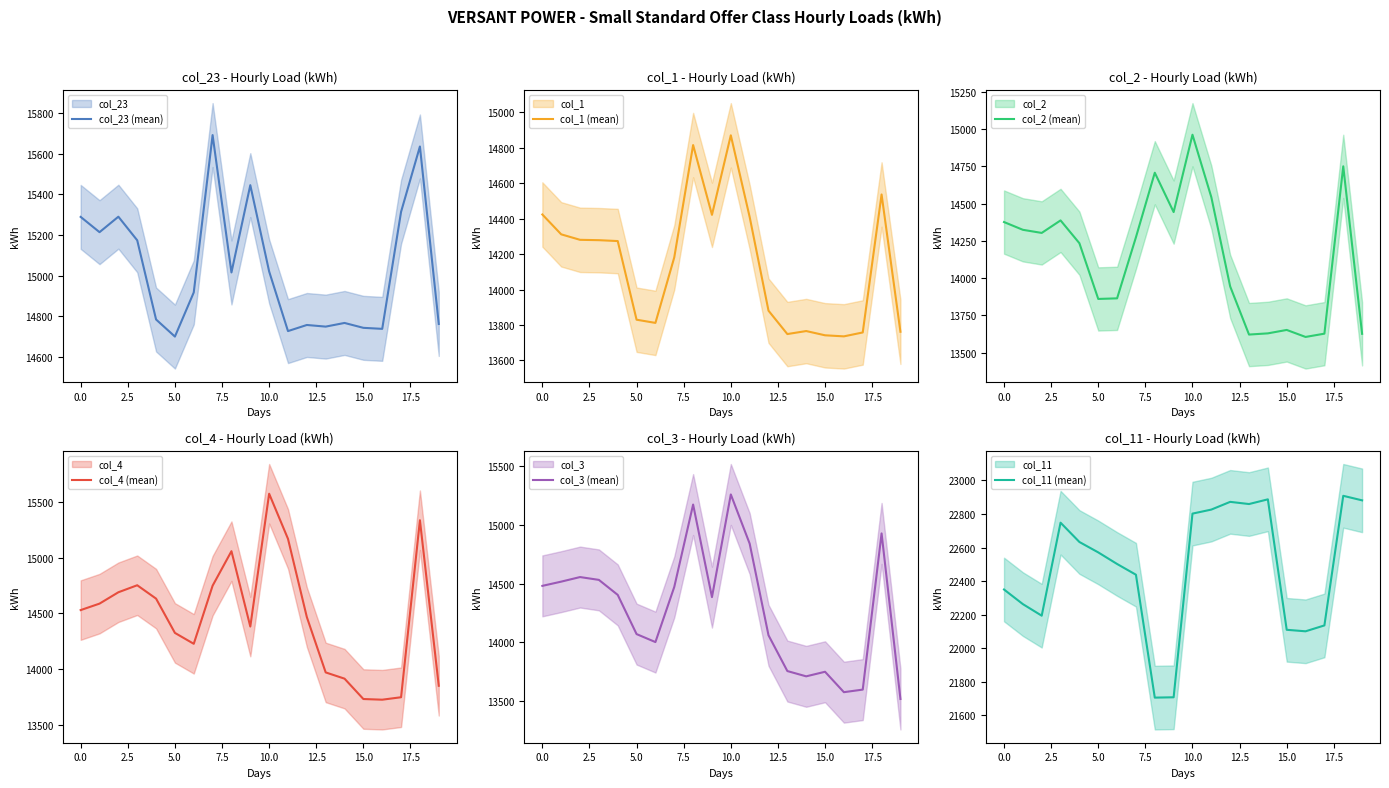

Which label corresponds to the smallest value in the chart?

19